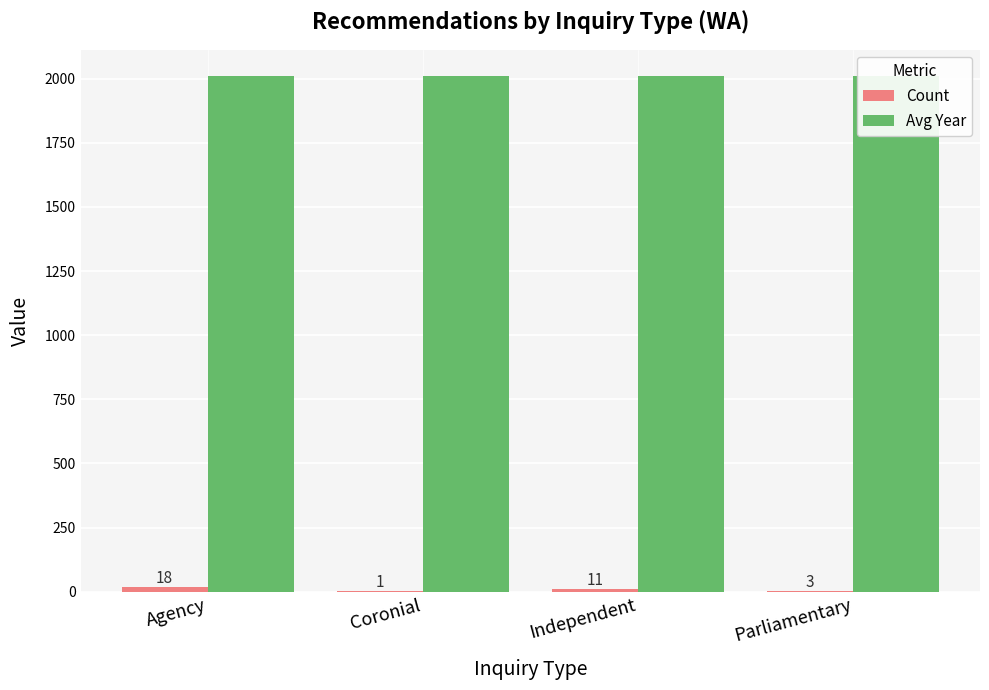

Which category has the highest value in the Count series?

Agency